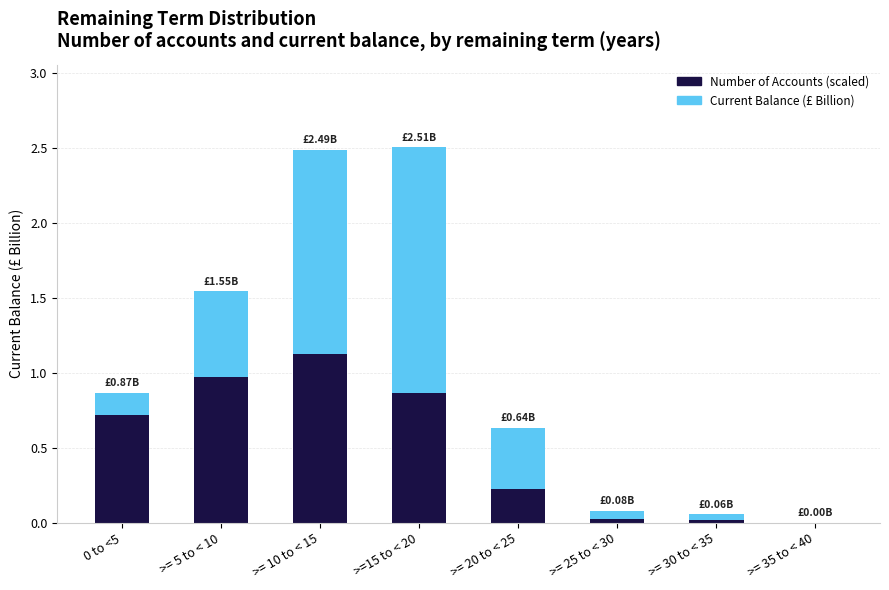

What is the total value across all series at >=15 to < 20?

2.5